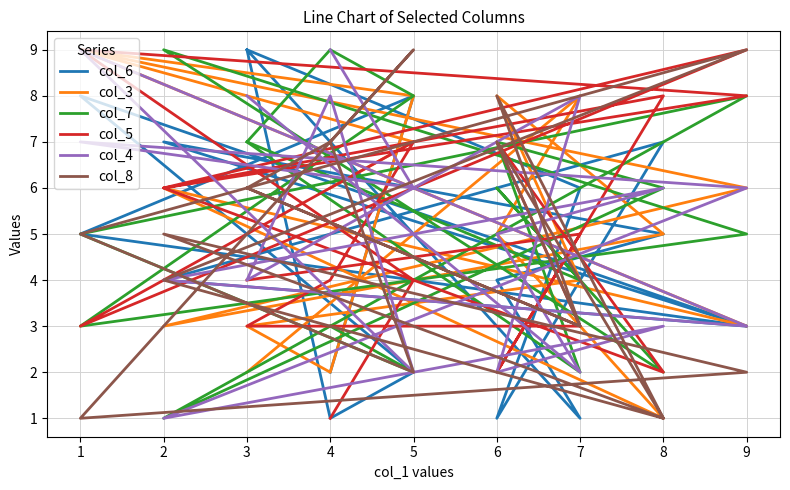

In col_8, how many points are higher than both neighbors (excluding endpoints)?

5